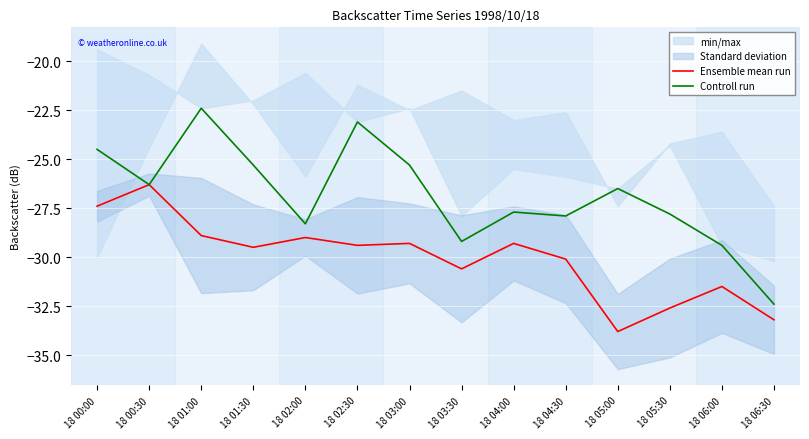

True or false: Ensemble mean run and Controll run cross at least once.

False